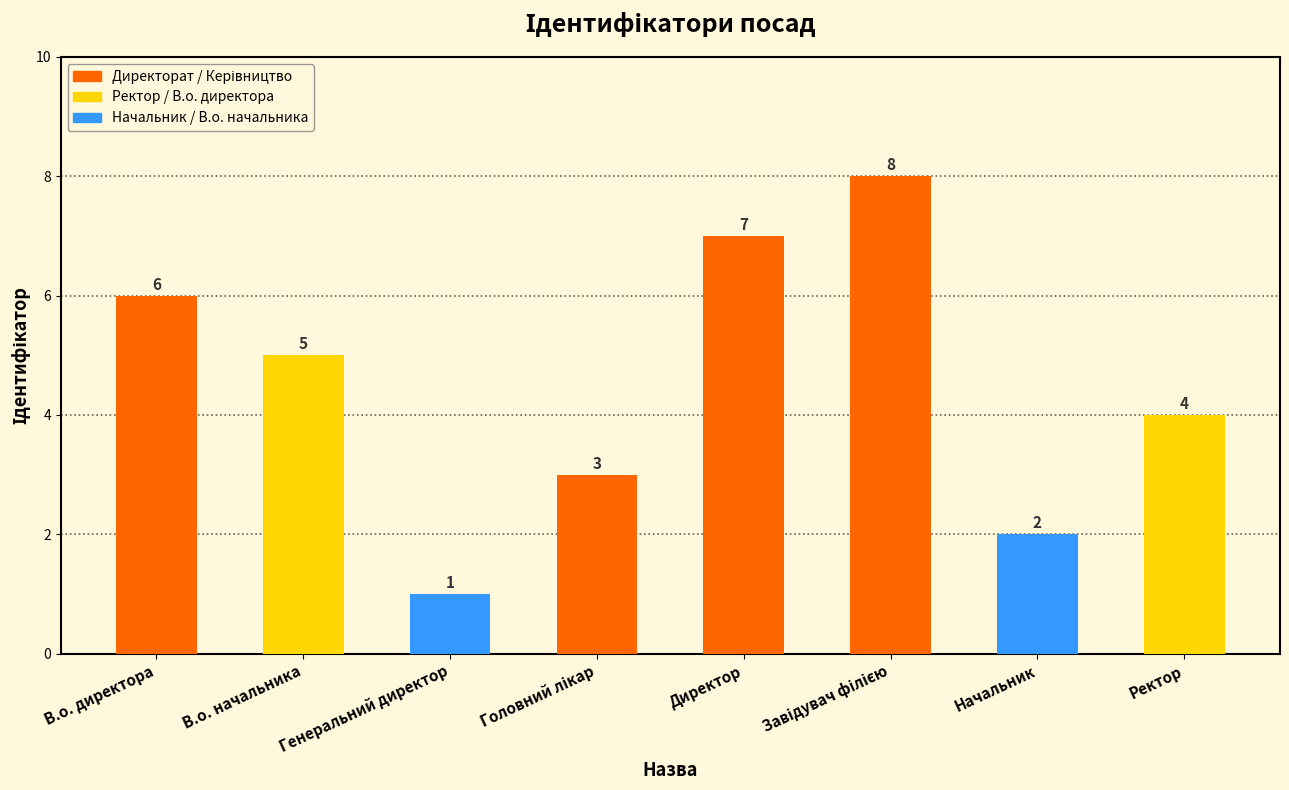

Which category has the lowest value across all series?

Генеральний директор